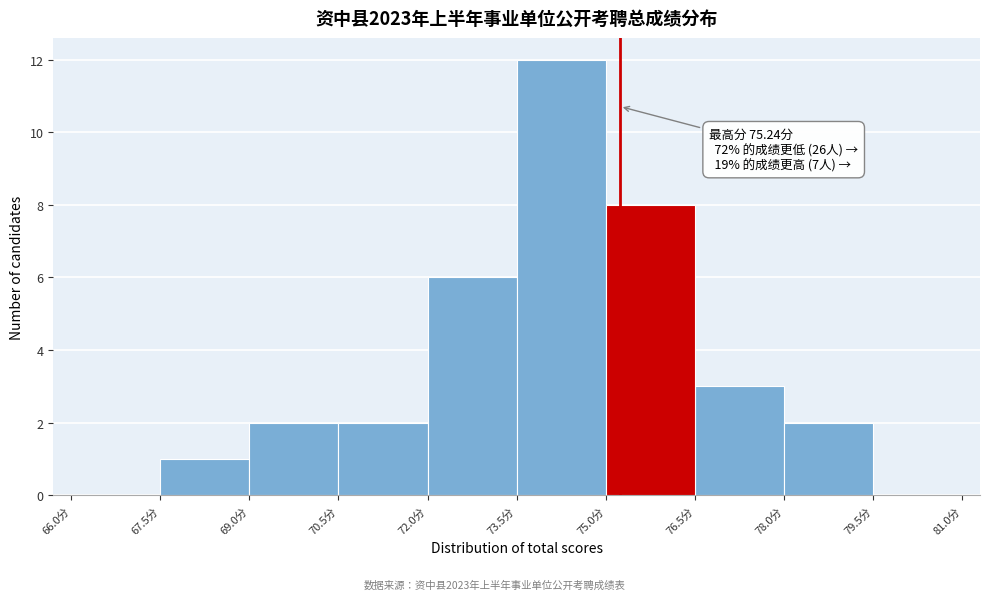

Which range on the x-axis has the tallest bar?

73.5 to 75.0